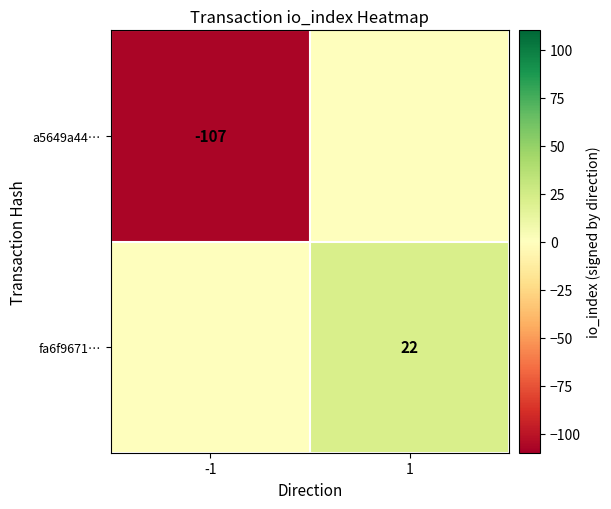

Which category has the highest value across all series?

1